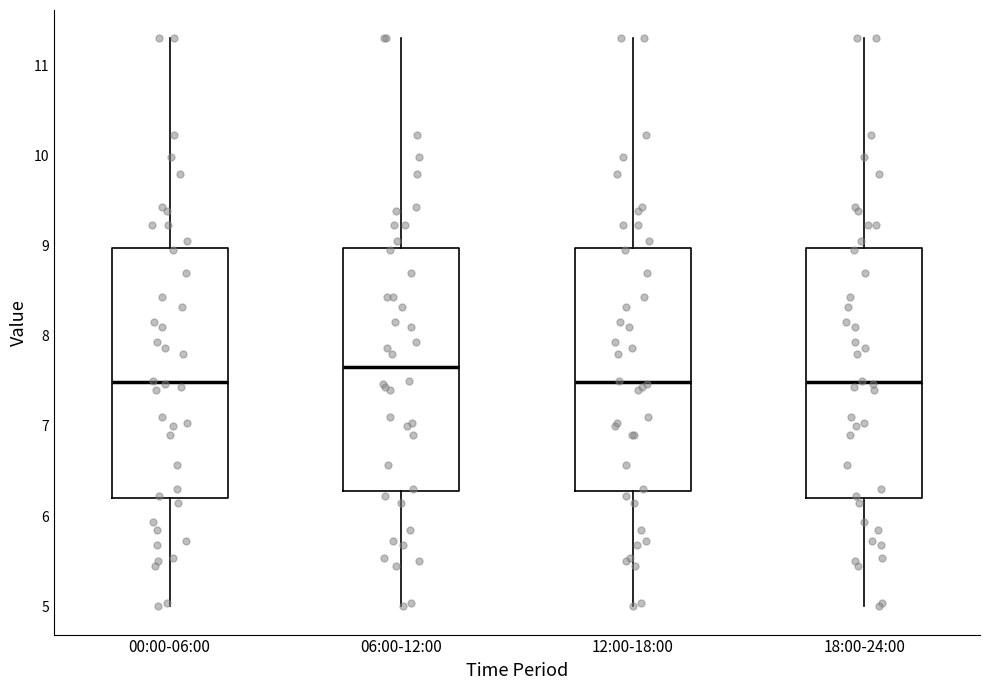

Where does the median line of the box for 12:00-18:00 sit on the y-axis? The values are not printed on the chart, so give them approximately, as read against the axis.

7.5